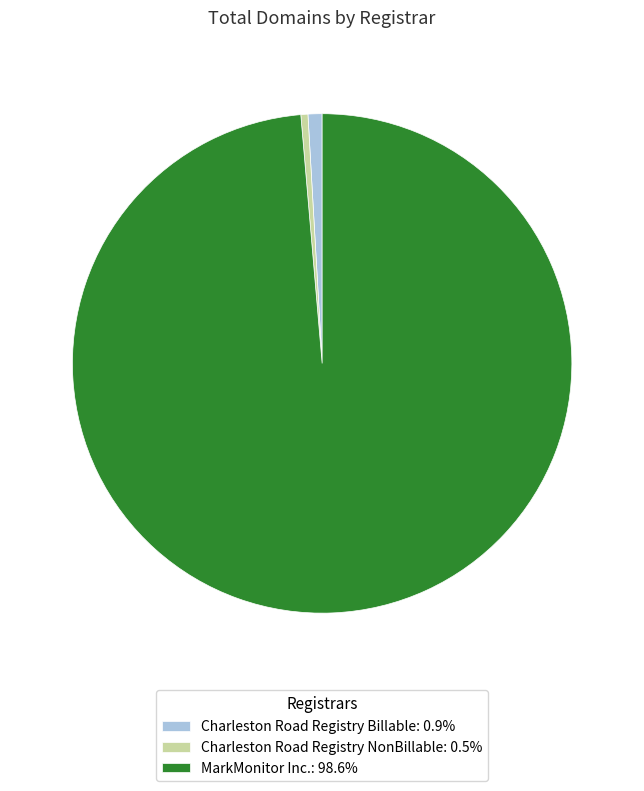

The MarkMonitor Inc. slice represents 99% of the pie. True or false?

True